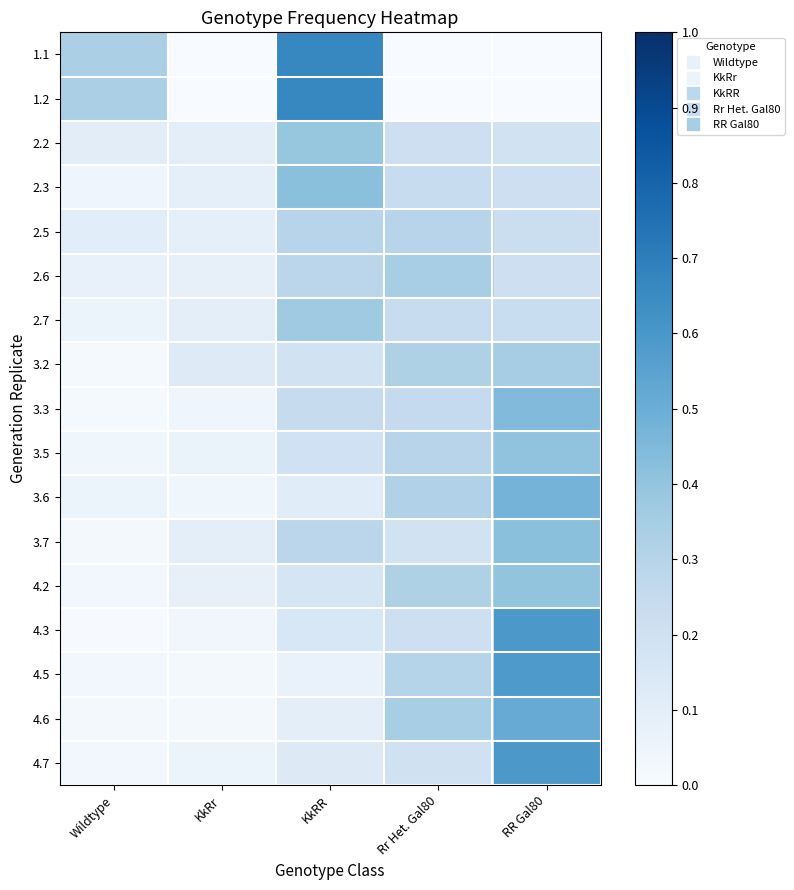

At which category does the chart reach its peak across all series?

KkRR